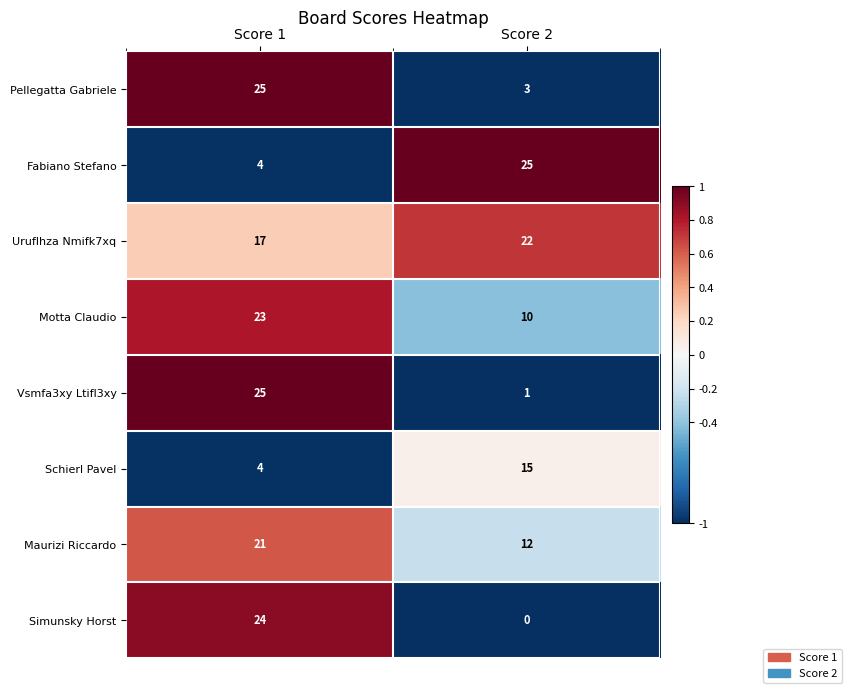

How many series are shown in this chart?

8